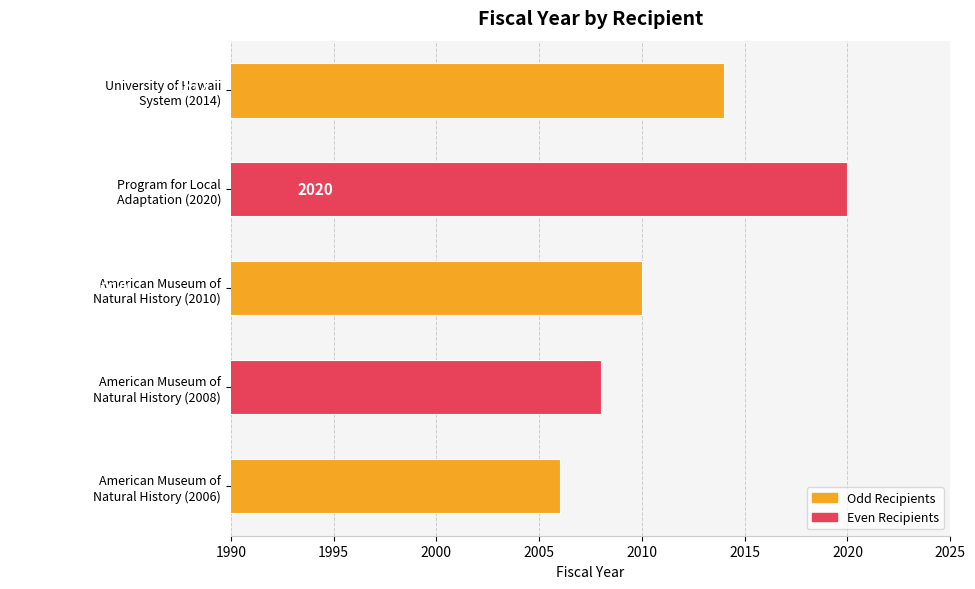

Reading bottom to top, list all the values displayed in this chart.

2006	2008	2010	2020	2014